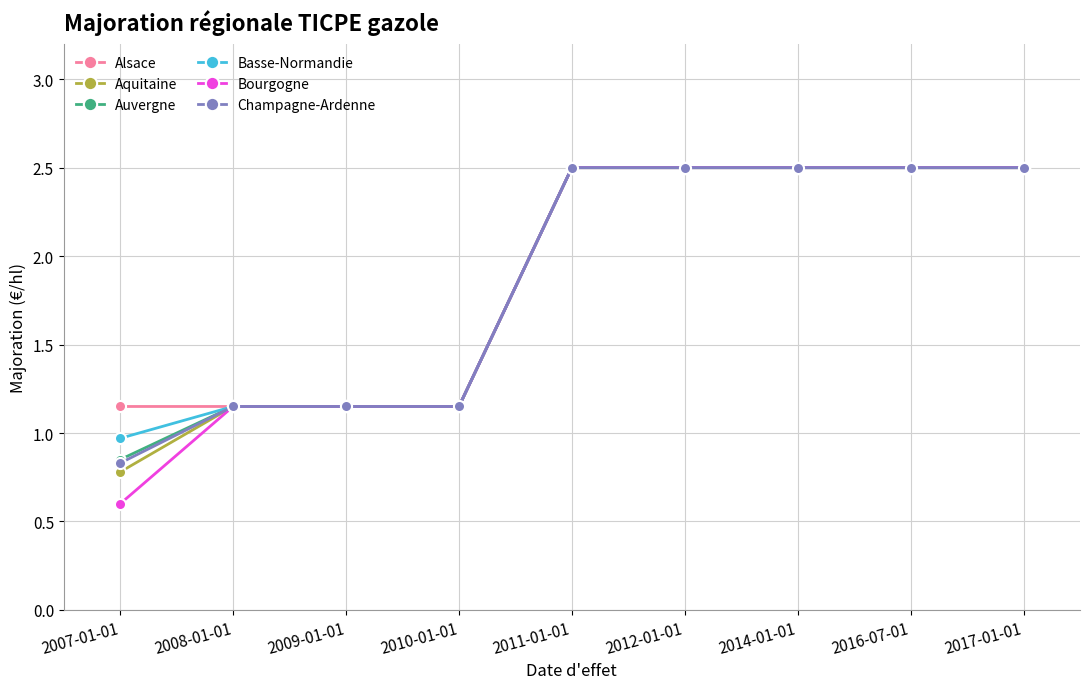

How many values in the Alsace series exceed 2?

5